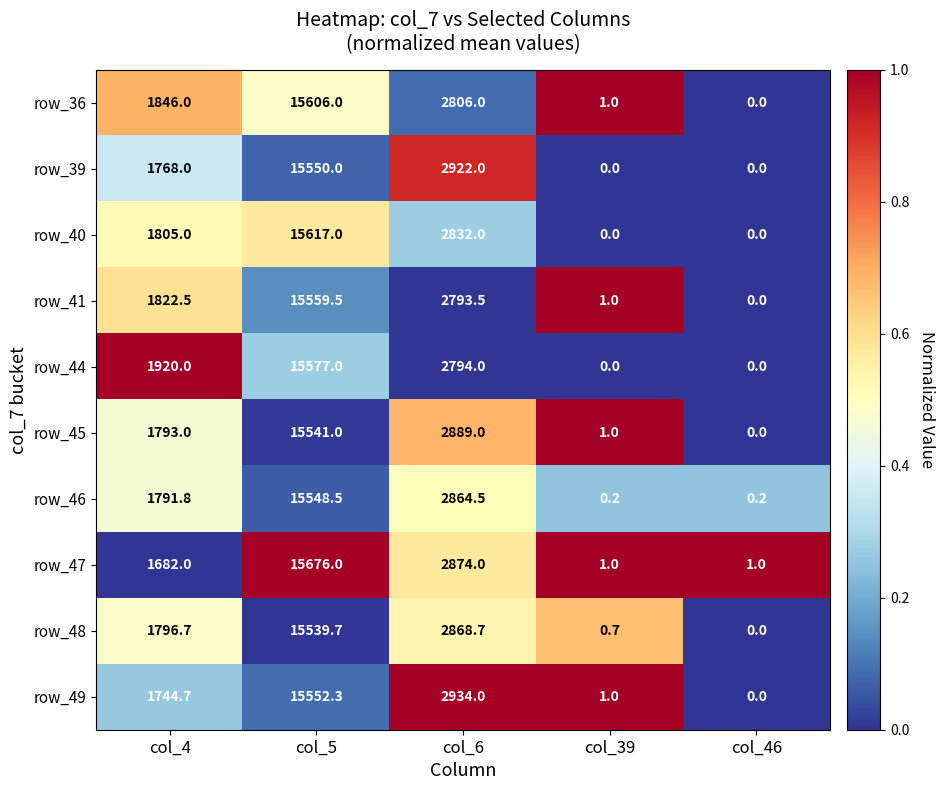

What is the approximate value of row_36 at col_4?

1846.0